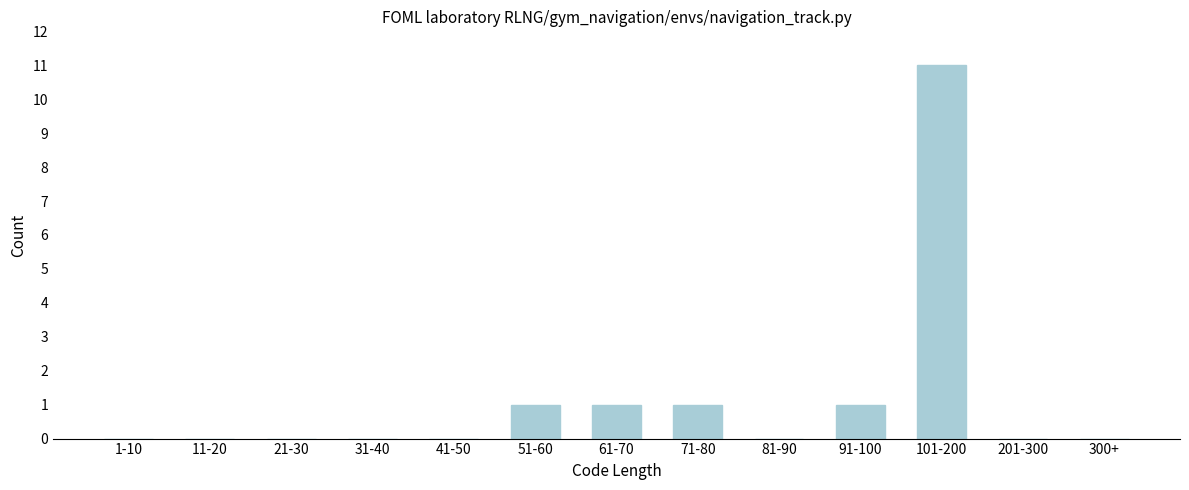

Reading left to right, extract all data points from this chart.

1-10=0	11-20=0	21-30=0	31-40=0	41-50=0	51-60=1	61-70=1	71-80=1	81-90=0	91-100=1	101-200=11	201-300=0	300+=0